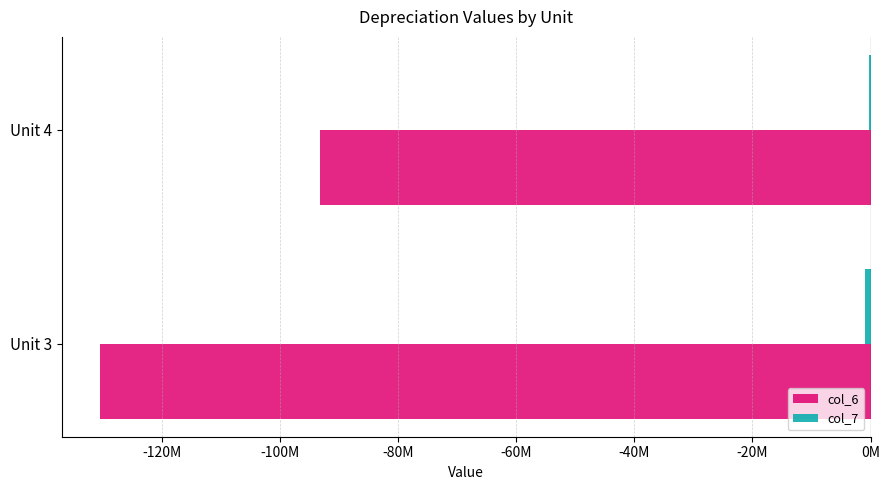

What is the value of the col_6 bar at the 2nd from the left?

-93209715.6